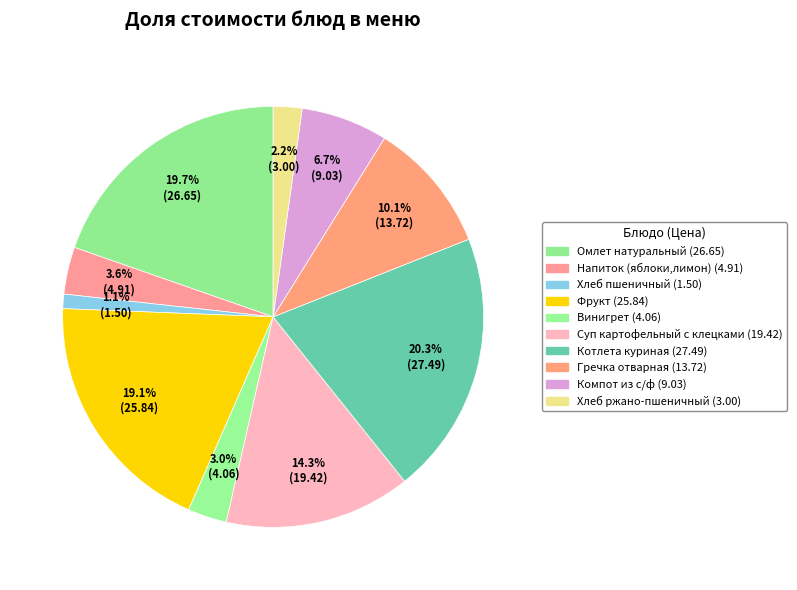

How many segments does this pie chart have?

10